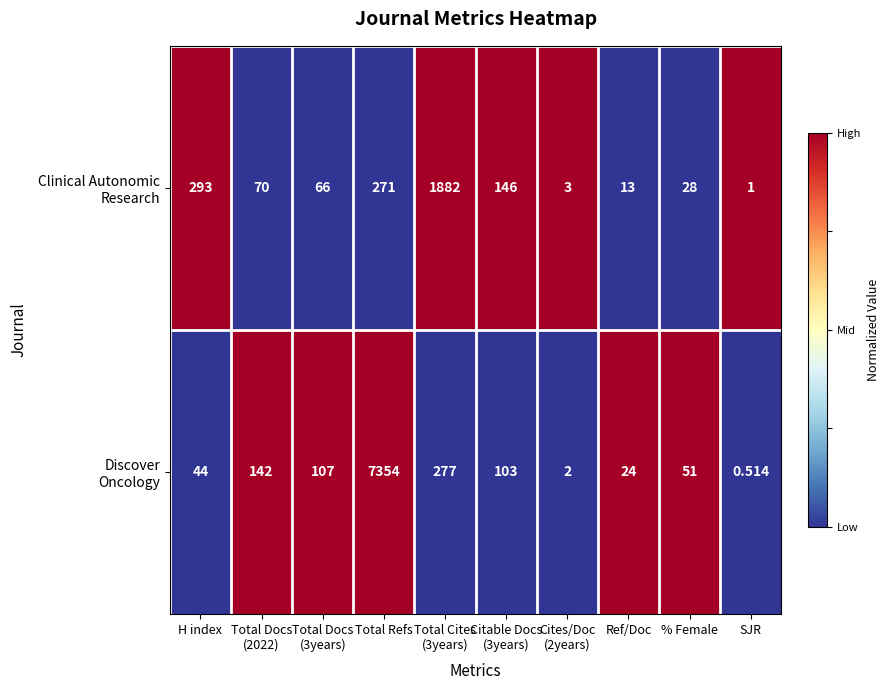

At which category is the sum across all series the highest?

Total Refs